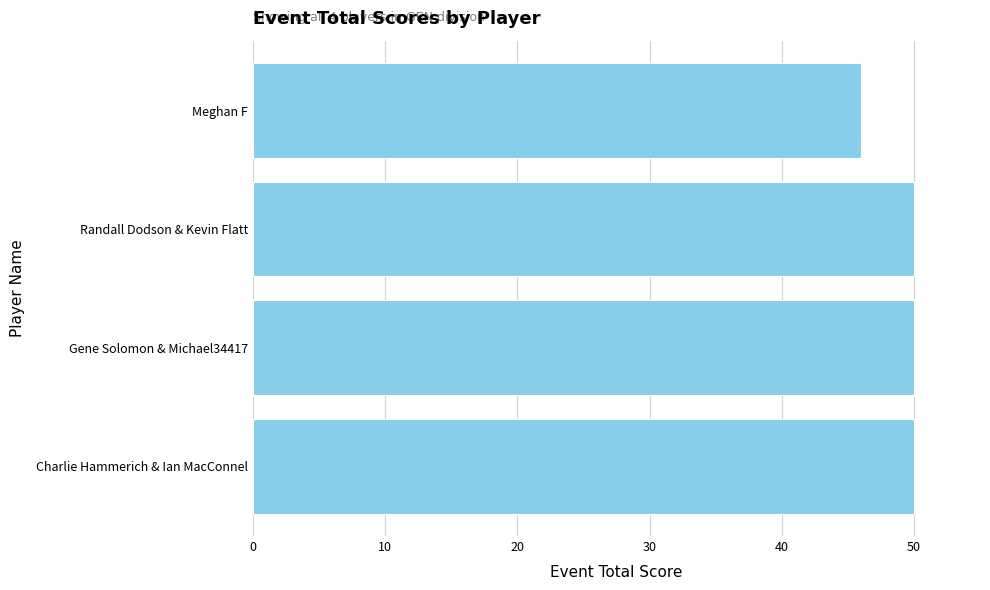

The chart shows a value of 50 at Charlie Hammerich & Ian MacConnel. True or false?

True